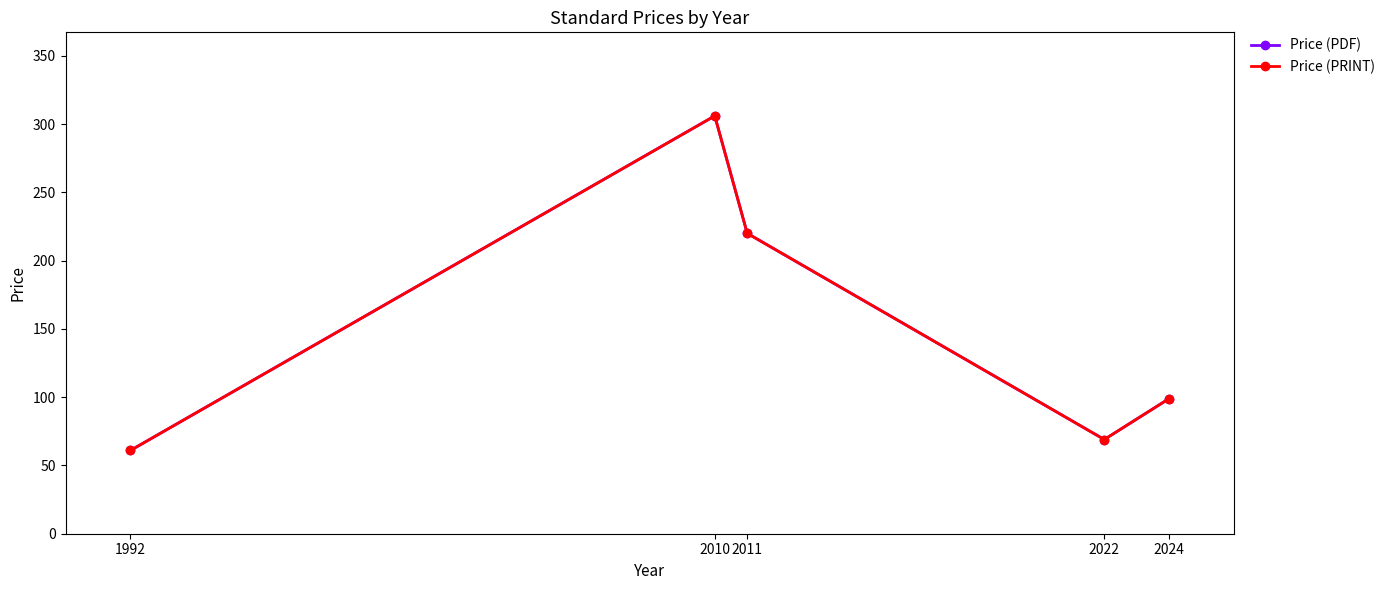

Where is Price (PDF) nearest to the value 183?

2011